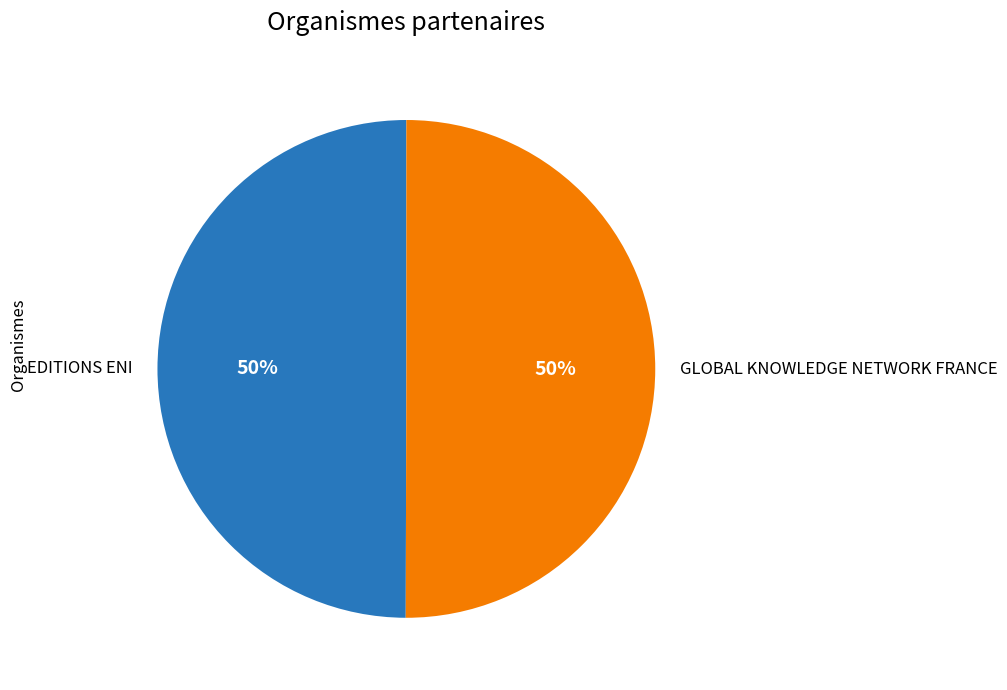

Approximately how many times larger is the value at GLOBAL KNOWLEDGE NETWORK FRANCE compared to EDITIONS ENI?

1.0